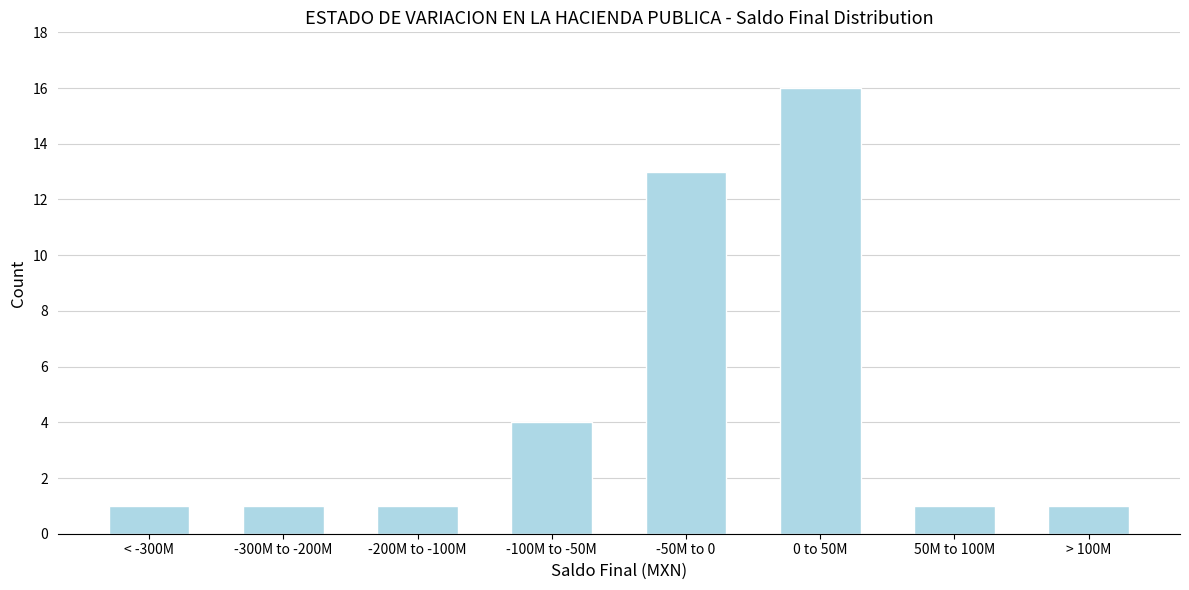

Reading left to right, list all the values displayed in this chart.

< -300M=1	-300M to -200M=1	-200M to -100M=1	-100M to -50M=4	-50M to 0=13	0 to 50M=16	50M to 100M=1	> 100M=1